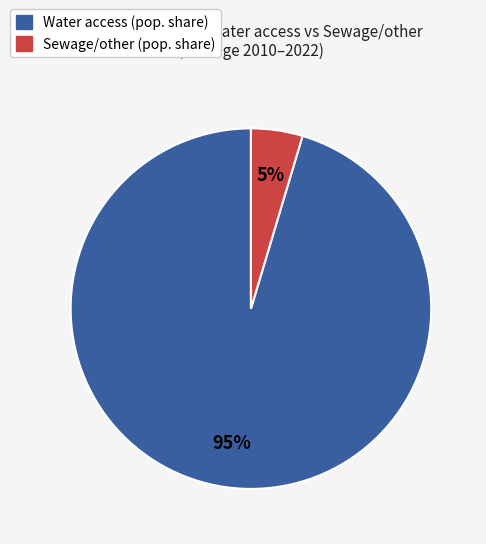

What percentage is the Sewage/other (pop. share) slice, to the nearest percent?

5%